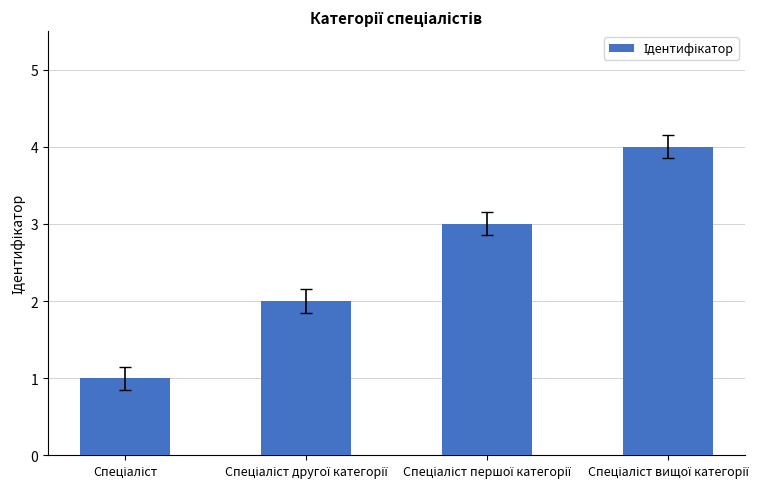

Does the chart contain stacked bars?

No